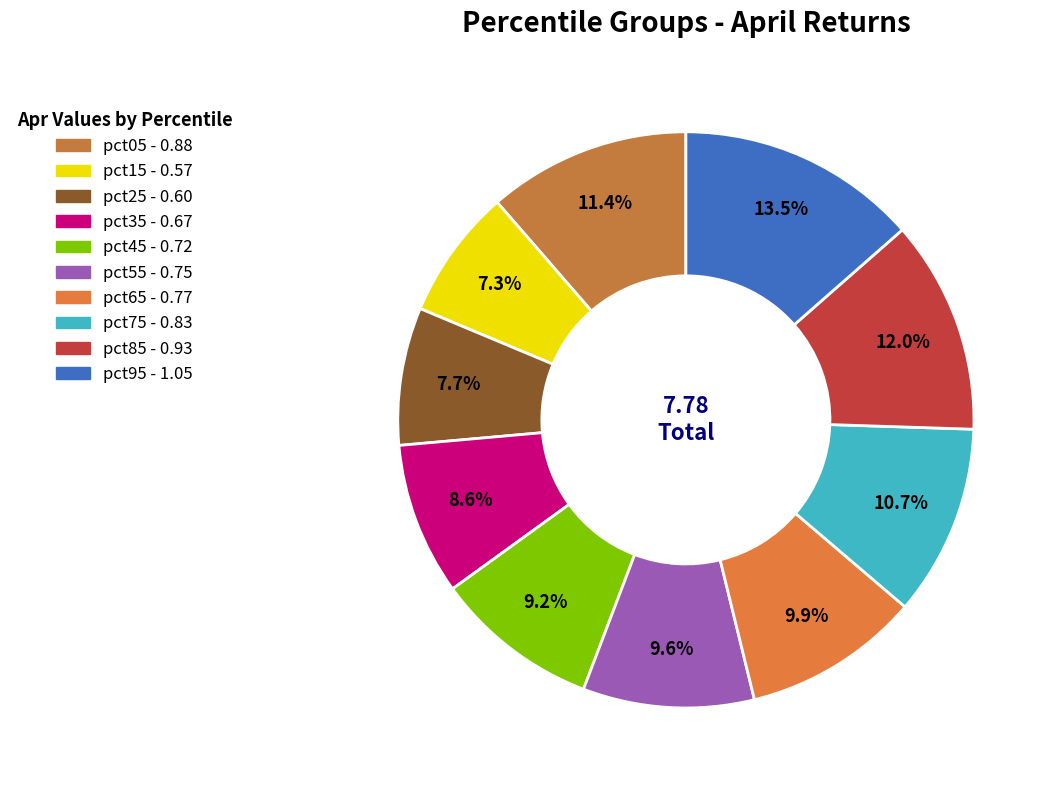

To the nearest percent, what is the combined percentage of pct75 and pct95?

24%